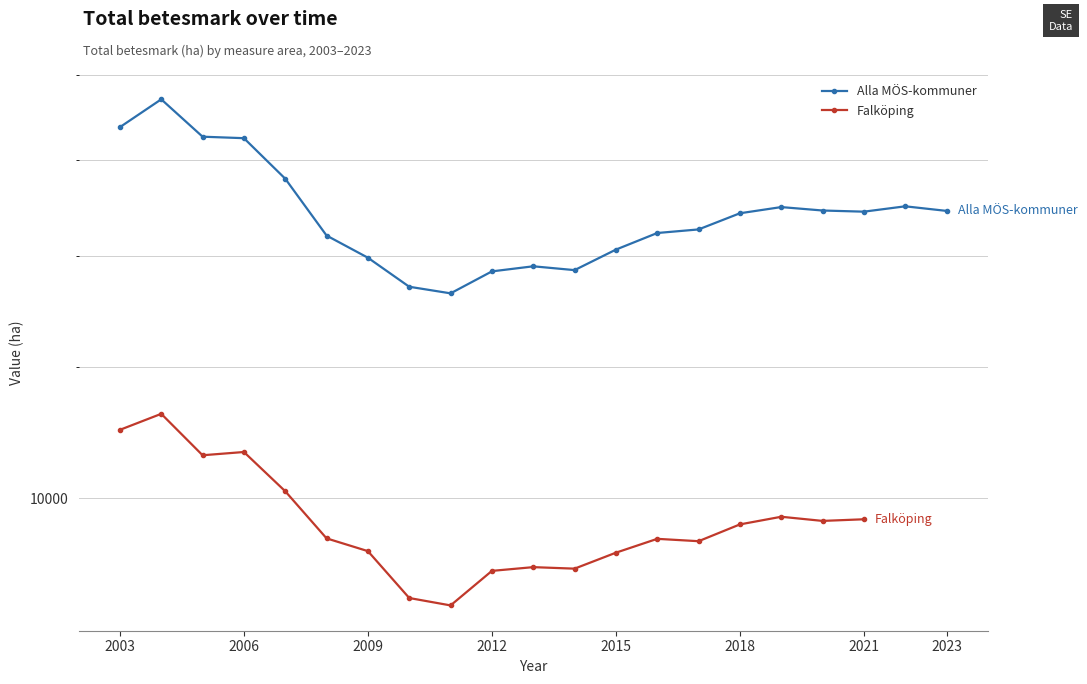

What is the maximum value shown in the chart?

17394